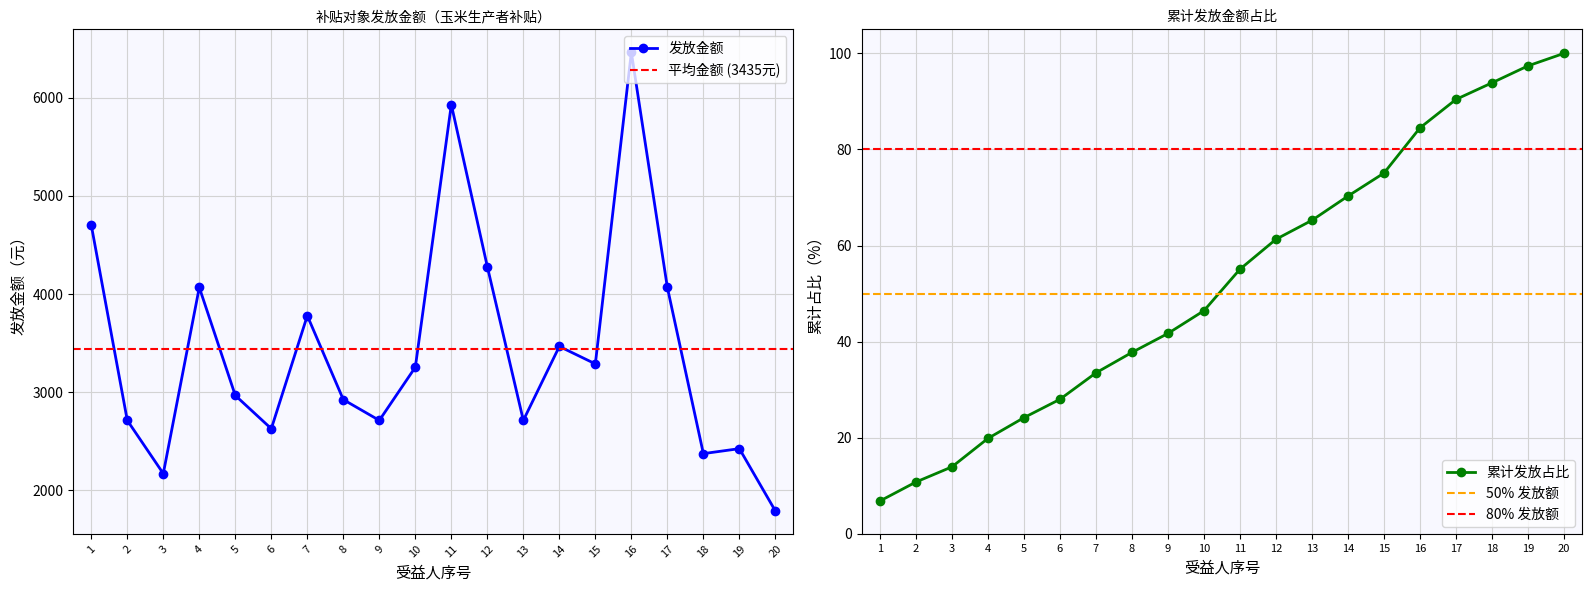

What is the lowest value of the 发放金额 series?

1788.0